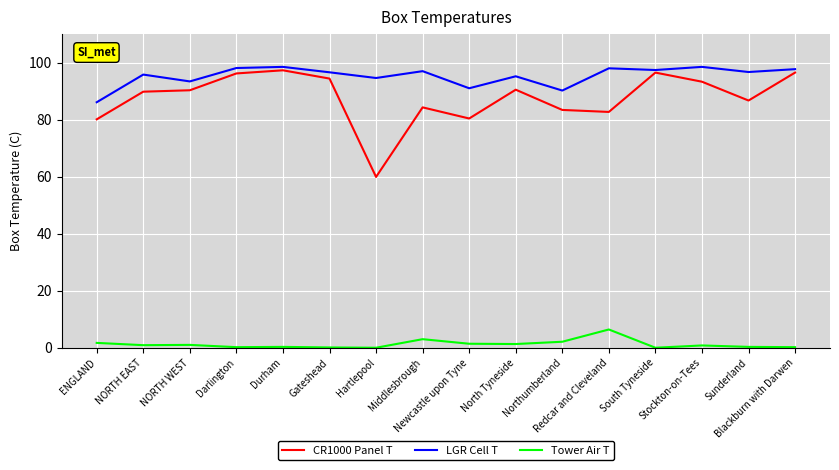

Which series has the largest total across all categories?

LGR Cell T